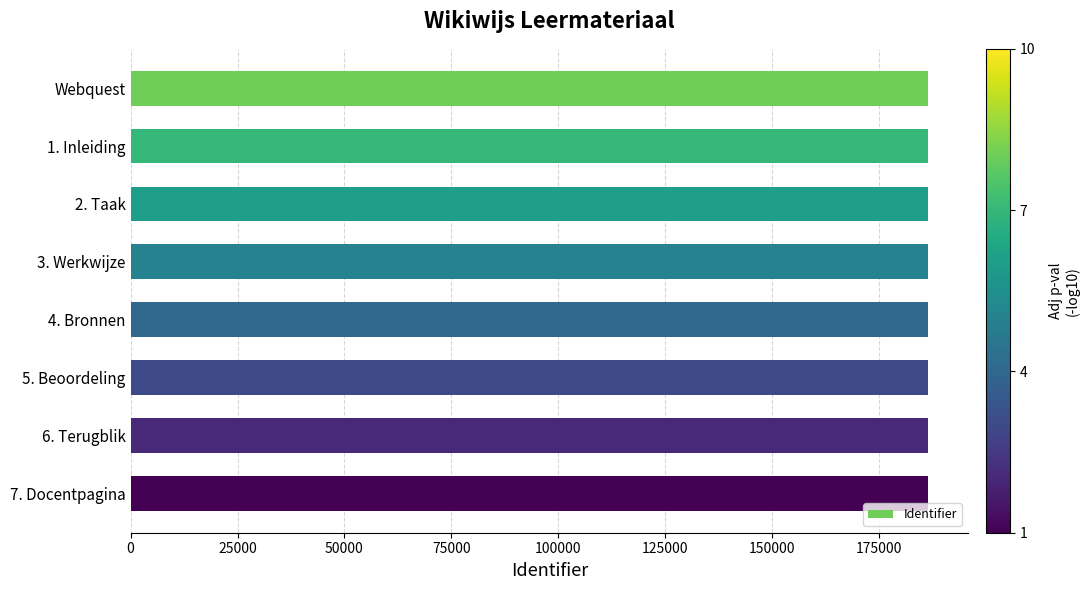

What is the average value?

186536